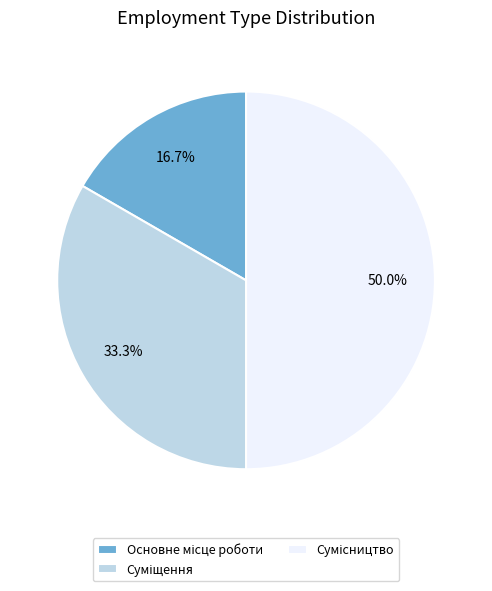

Do Сумісництво and Суміщення together represent more than half of the pie?

Yes